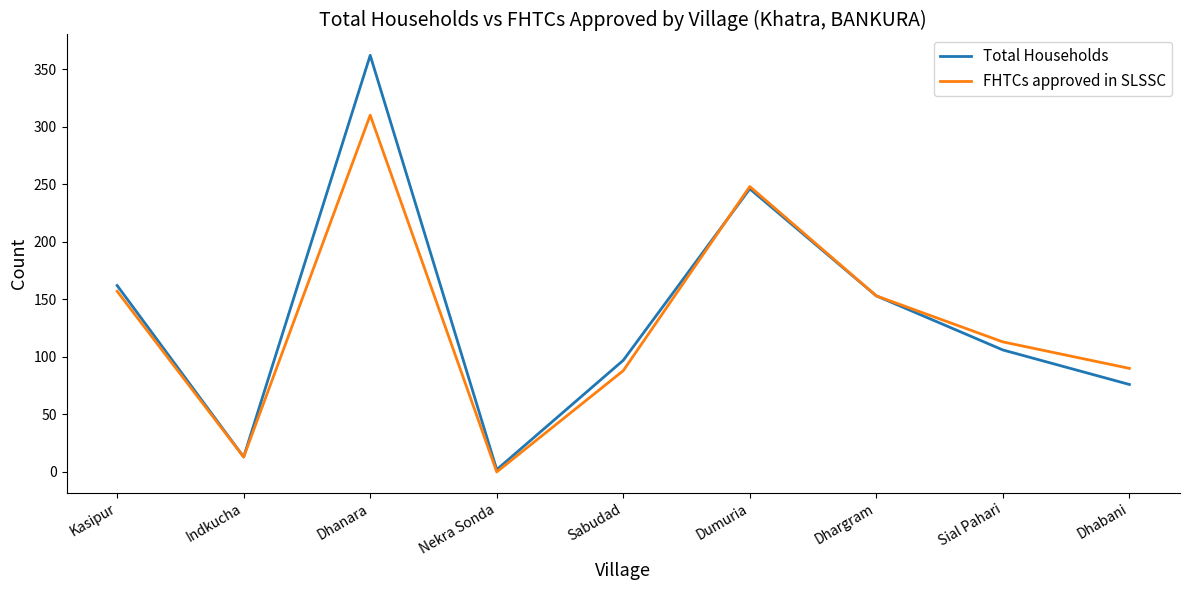

What is the sum of all FHTCs approved in SLSSC values?

1172